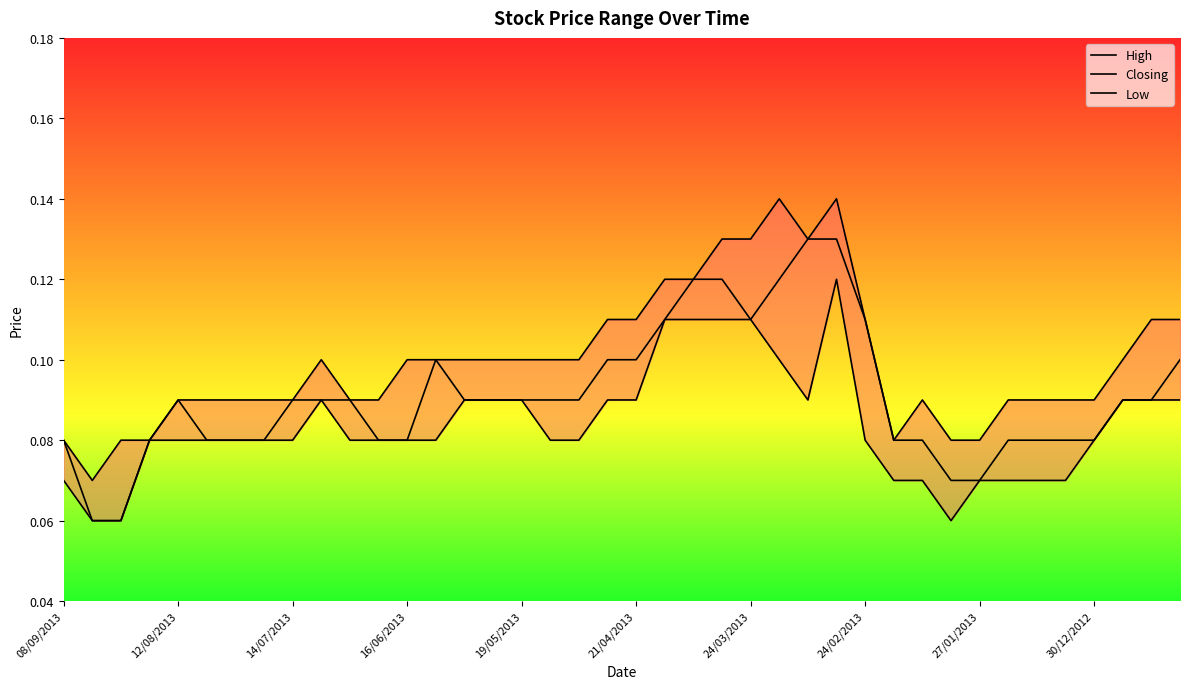

Where is the first local minimum for Closing?

24/03/2013